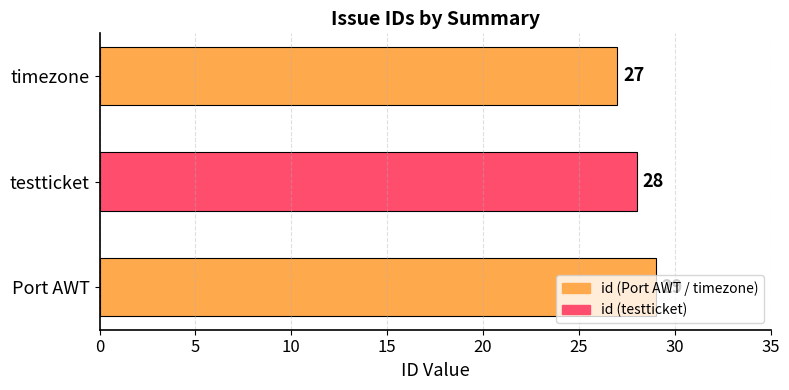

Approximately how many times larger is the value at testticket compared to Port AWT?

1.0